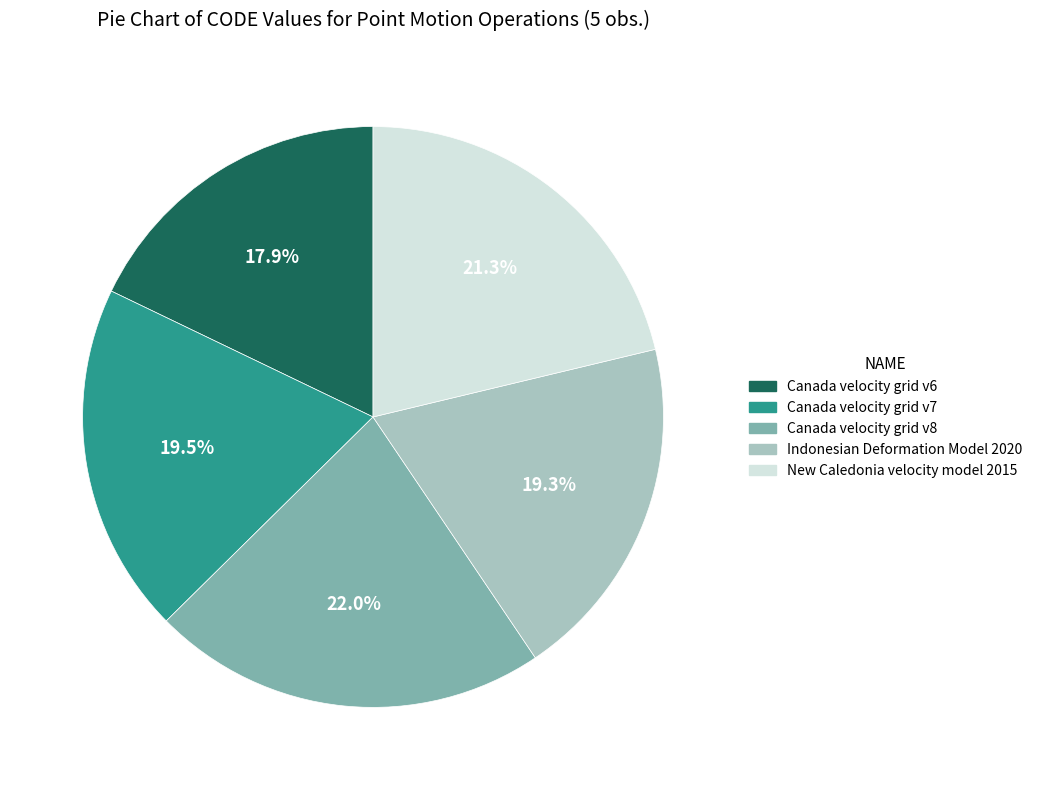

What is the smallest slice in the pie chart?

Canada velocity grid v6